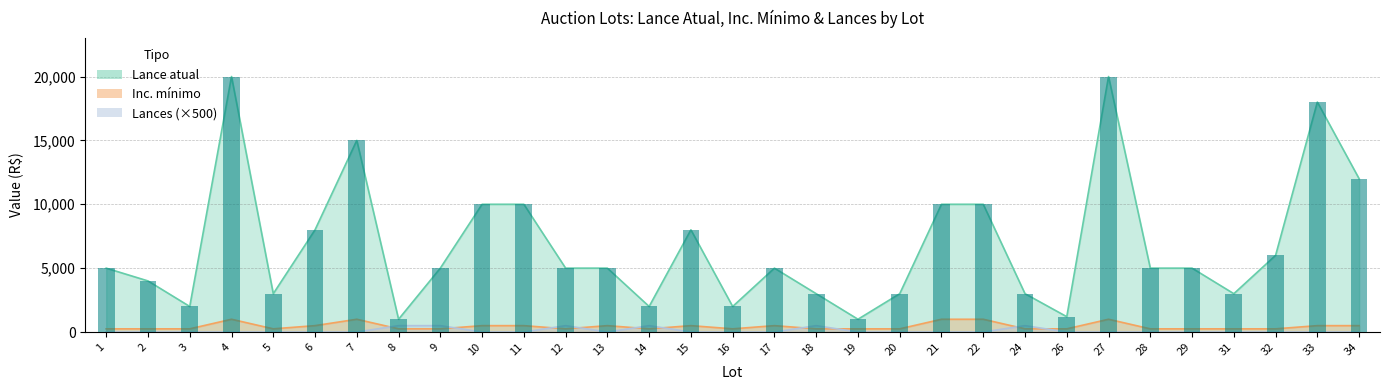

List the series in order of their peak value, highest first.

Lance atual, Inc. mínimo, Lances